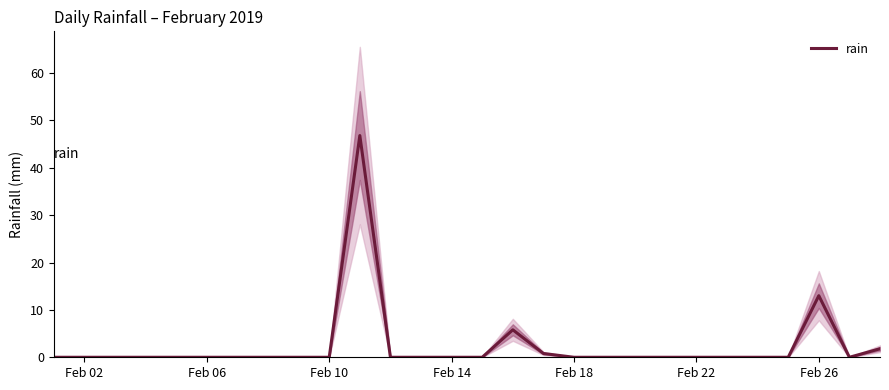

How many interior local valleys (lower than both neighbors) does the data have?

1